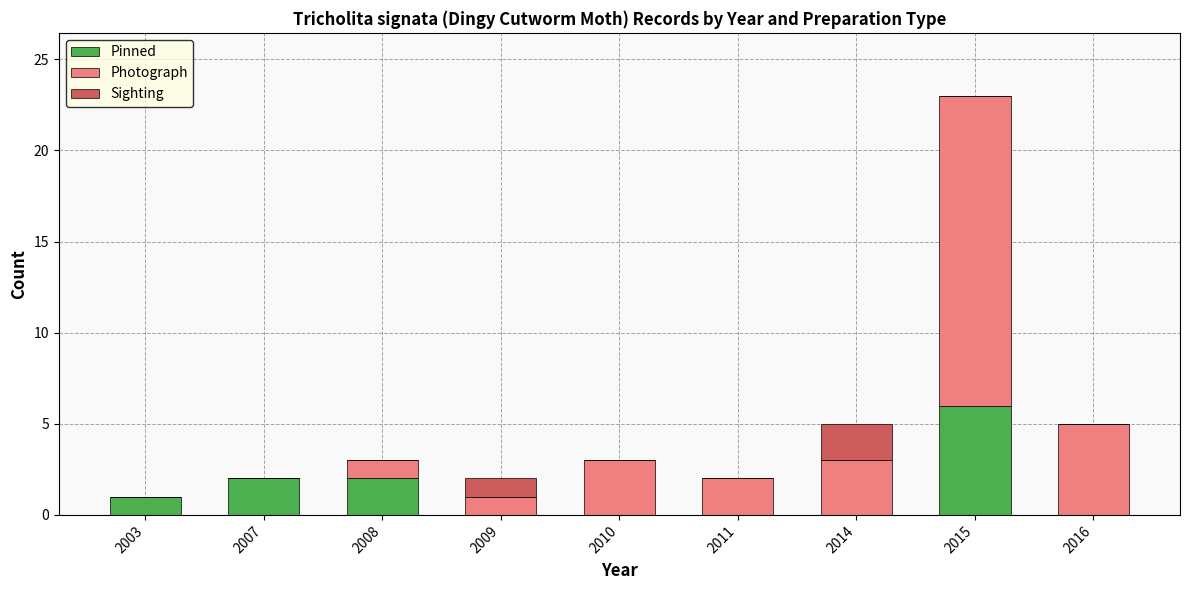

Reading right to left, transcribe the values for Pinned.

2016=0	2015=6	2014=0	2011=0	2010=0	2009=0	2008=2	2007=2	2003=1